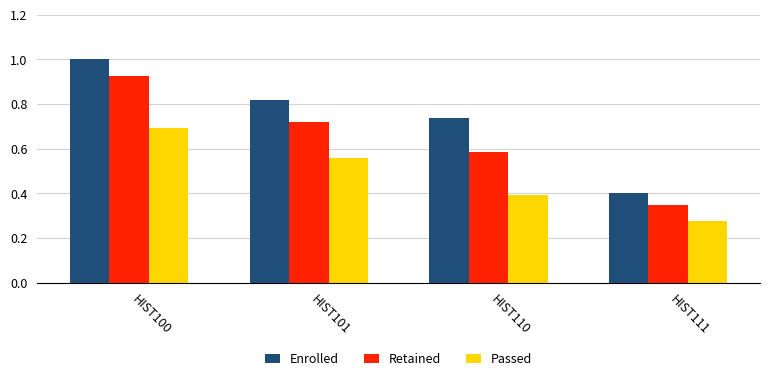

Which label corresponds to the smallest value in the chart?

HIST111